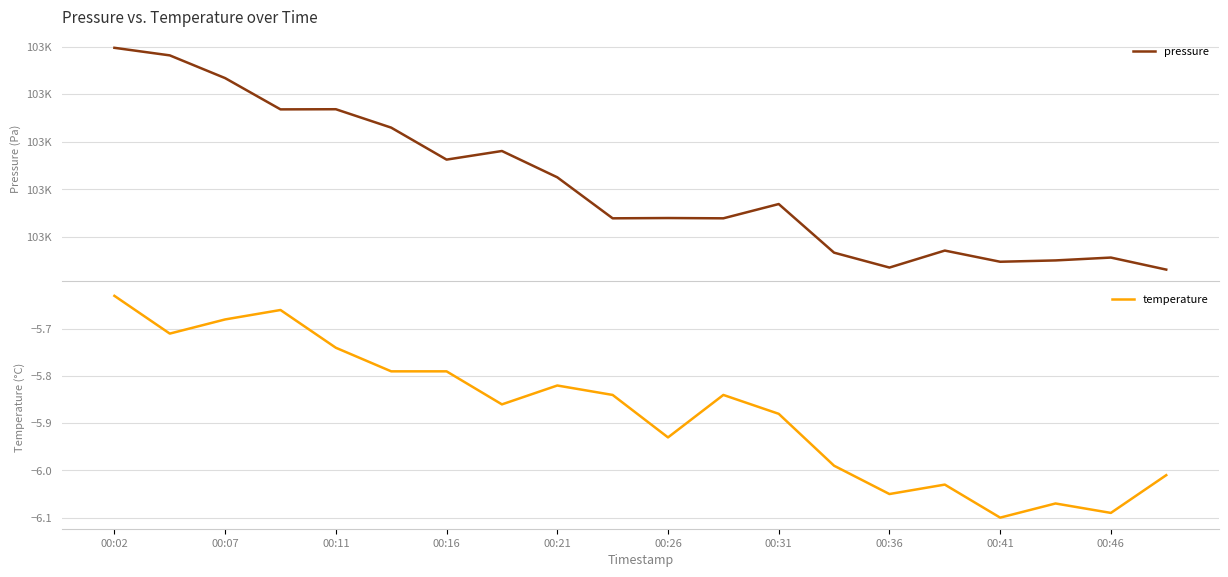

How many lines are shown in the chart?

2